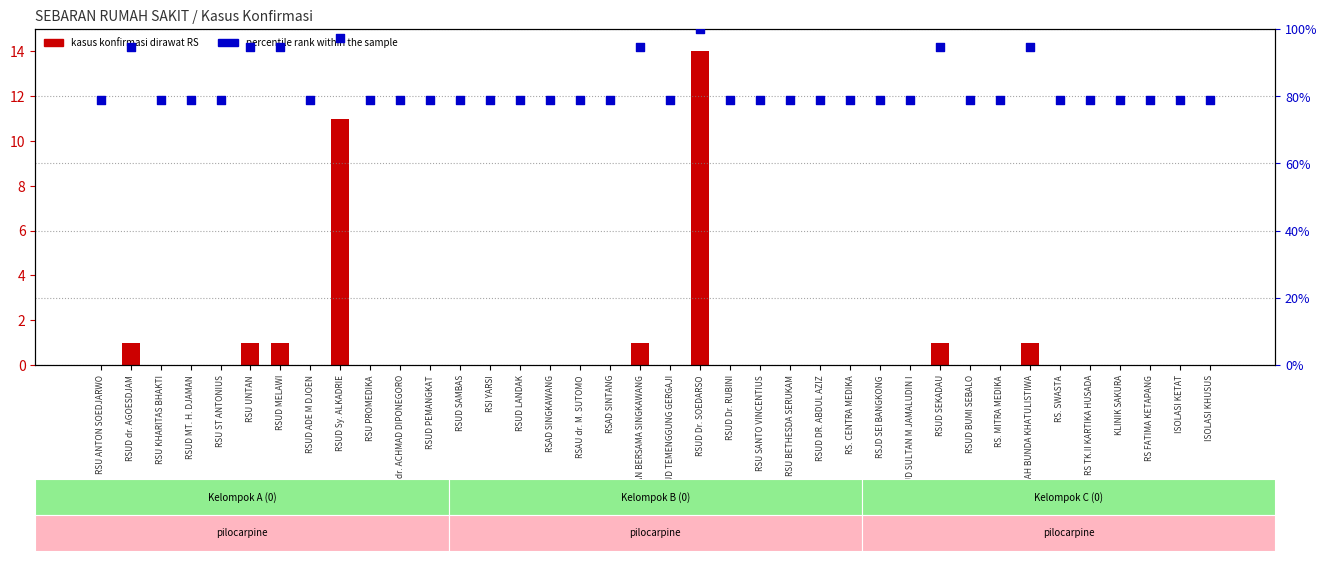

What are all the series names shown in the legend?

kasus konfirmasi dirawat RS, percentile rank within the sample